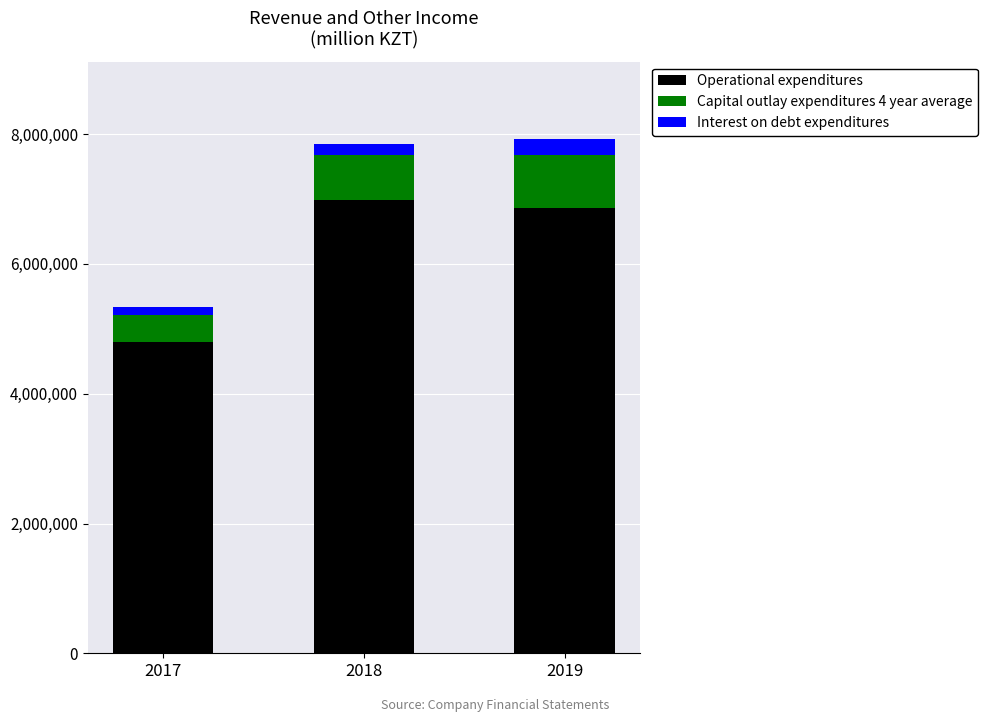

Where is Operational expenditures nearest to the value 5891363?

2019